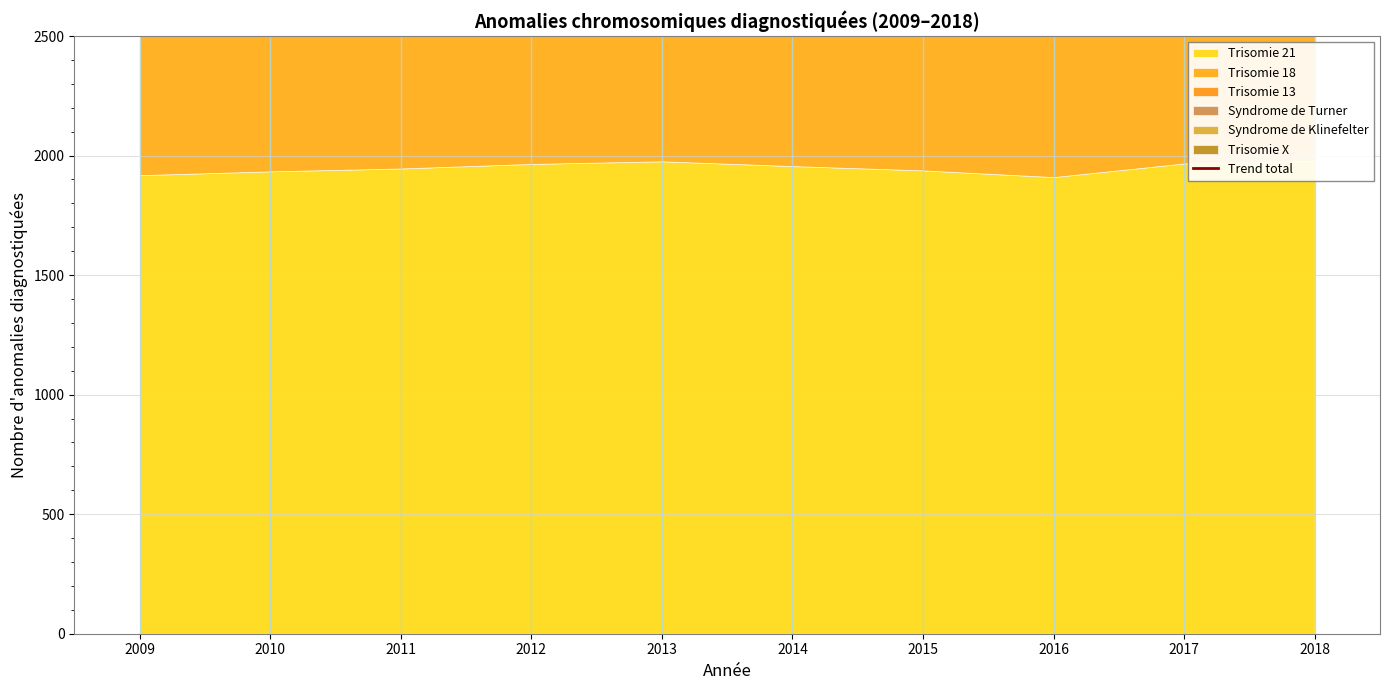

What are all the series names shown in the legend?

Trisomie 21, Trisomie 18, Trisomie 13, Syndrome de Turner, Syndrome de Klinefelter, Trisomie X